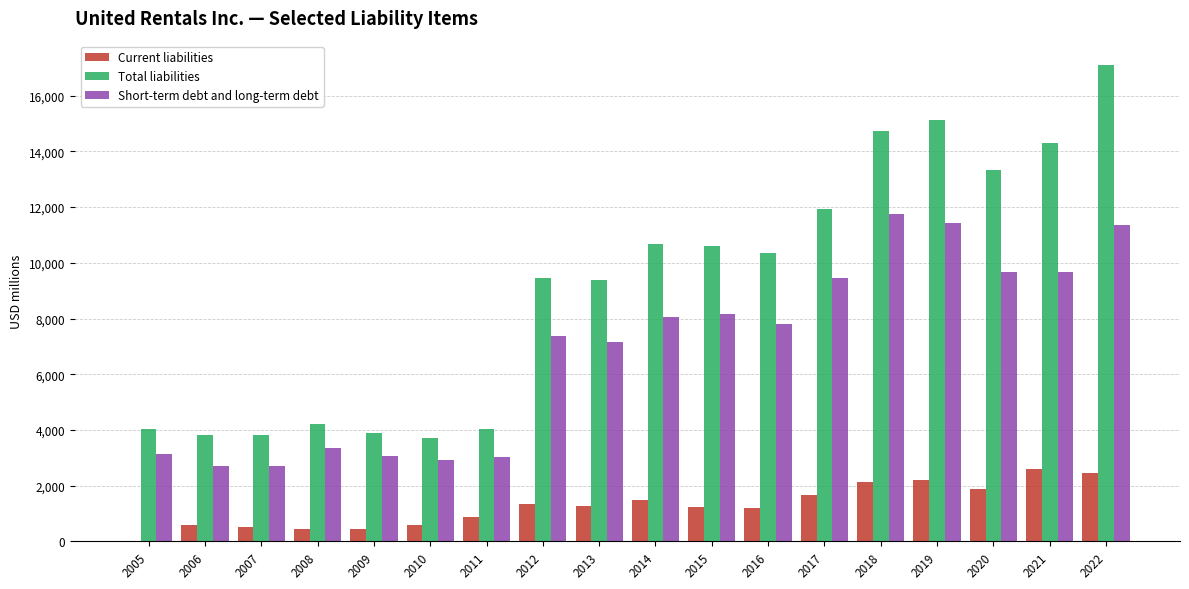

The value of Short-term debt and long-term debt at 2006 is 2702. True or false?

True